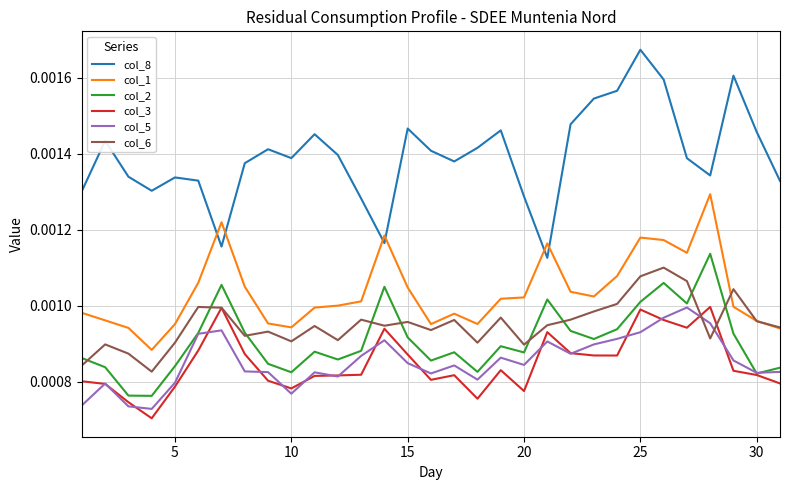

Which series has the largest range (max minus min)?

col_8